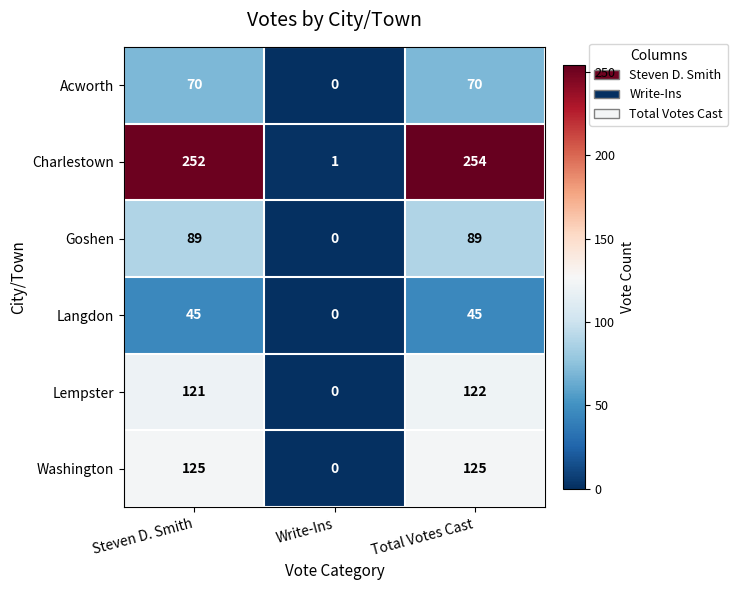

What is the greatest value displayed?

254